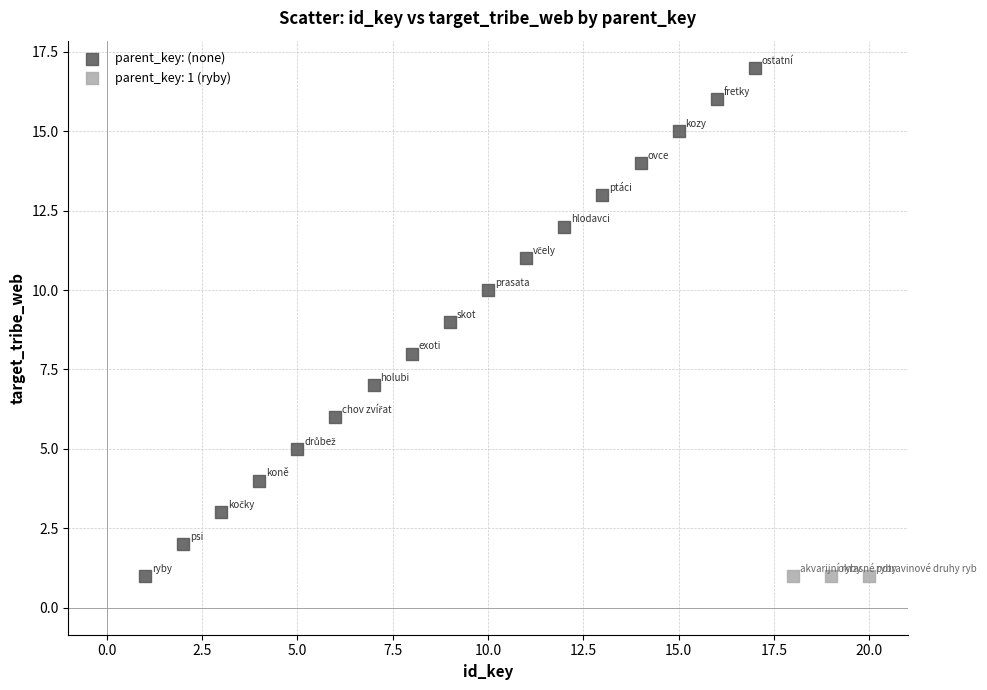

Which series contains the highest Y value?

parent_key: (none)